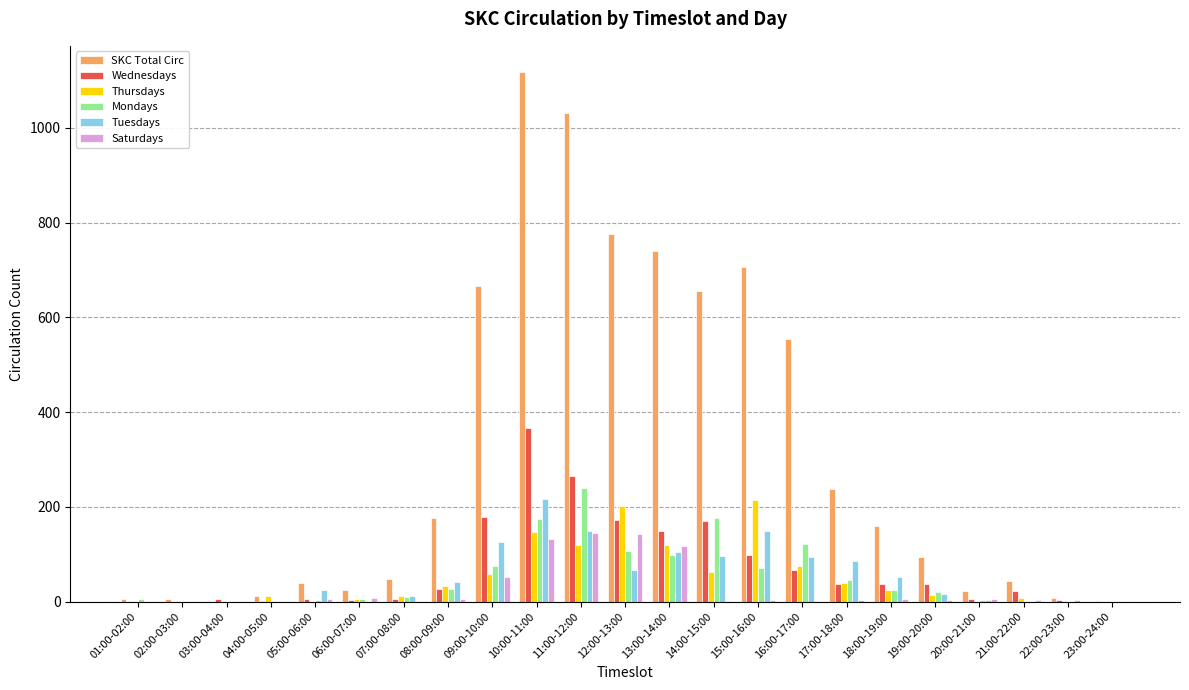

What is the sum of all Mondays values?

1207